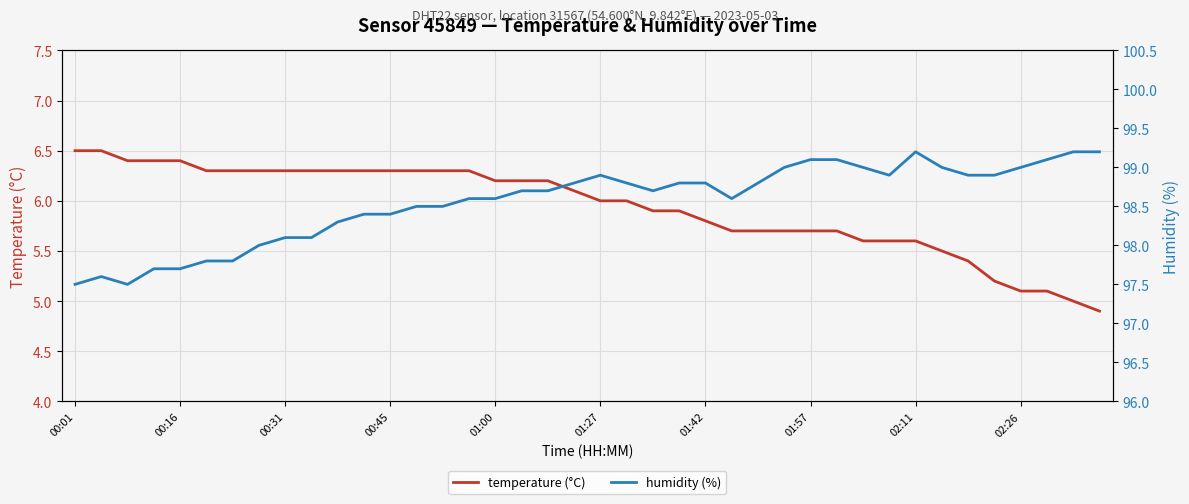

True or false: temperature (°C) and humidity (%) intersect in this chart.

False